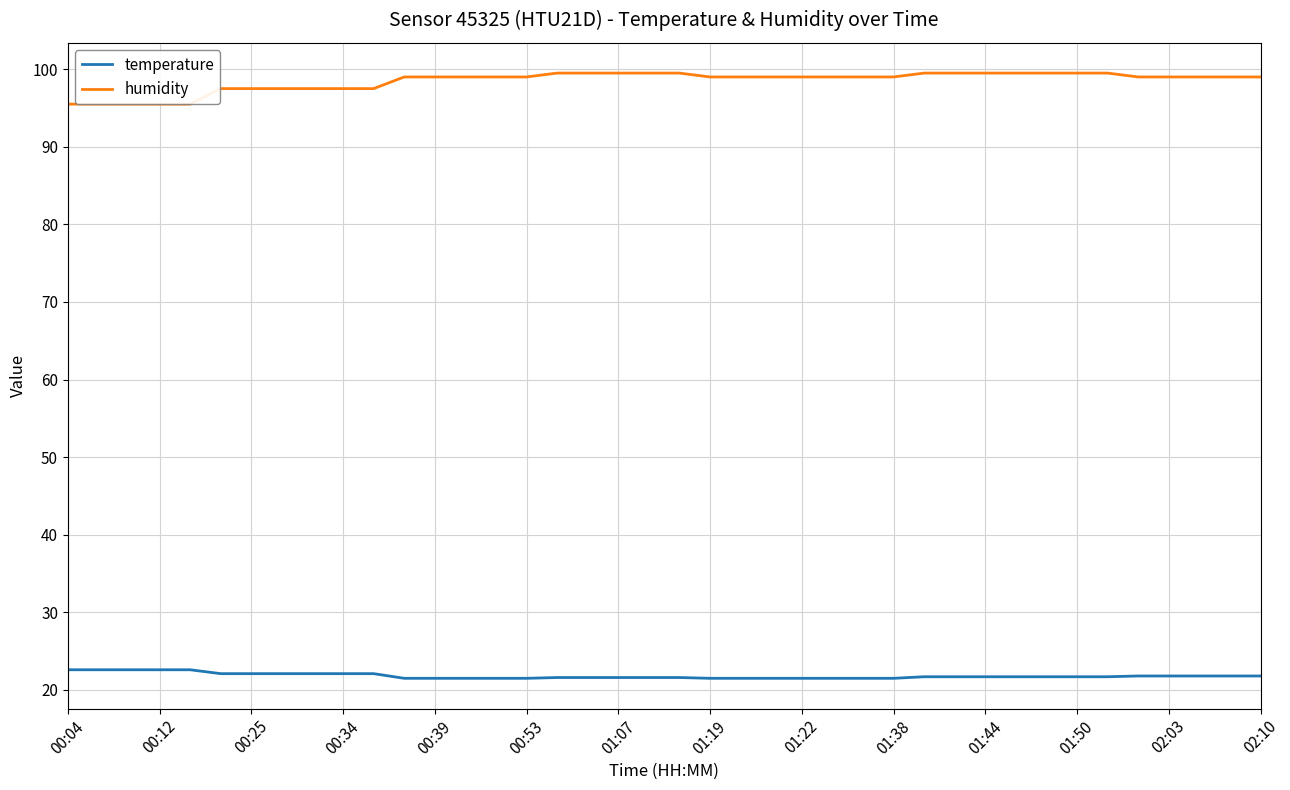

What are all the series names shown in the legend?

temperature, humidity